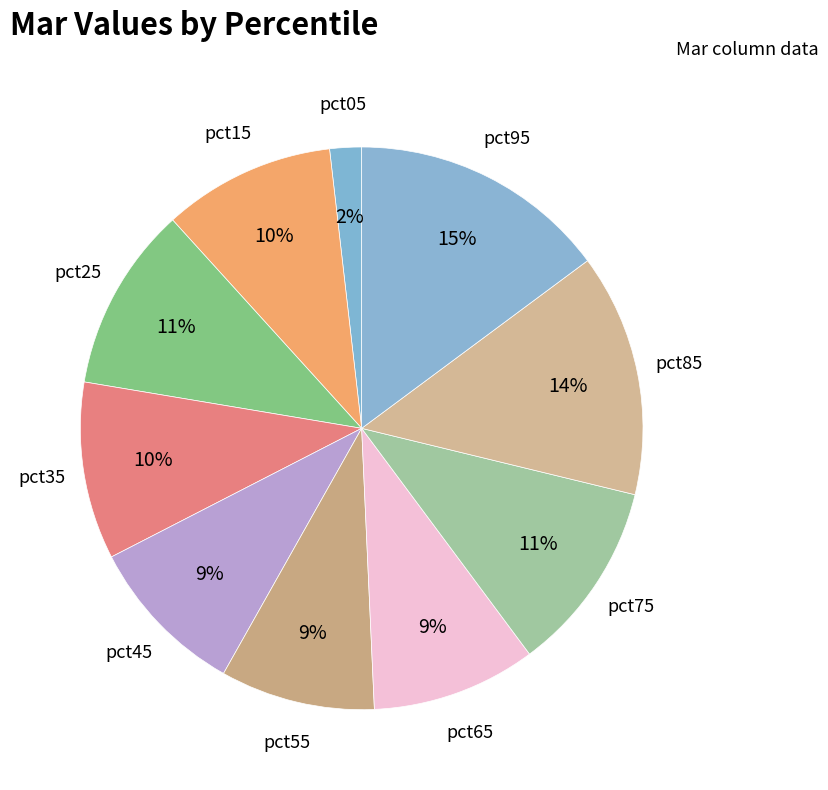

To the nearest percent, what is the difference between the largest and smallest slice percentages?

13%